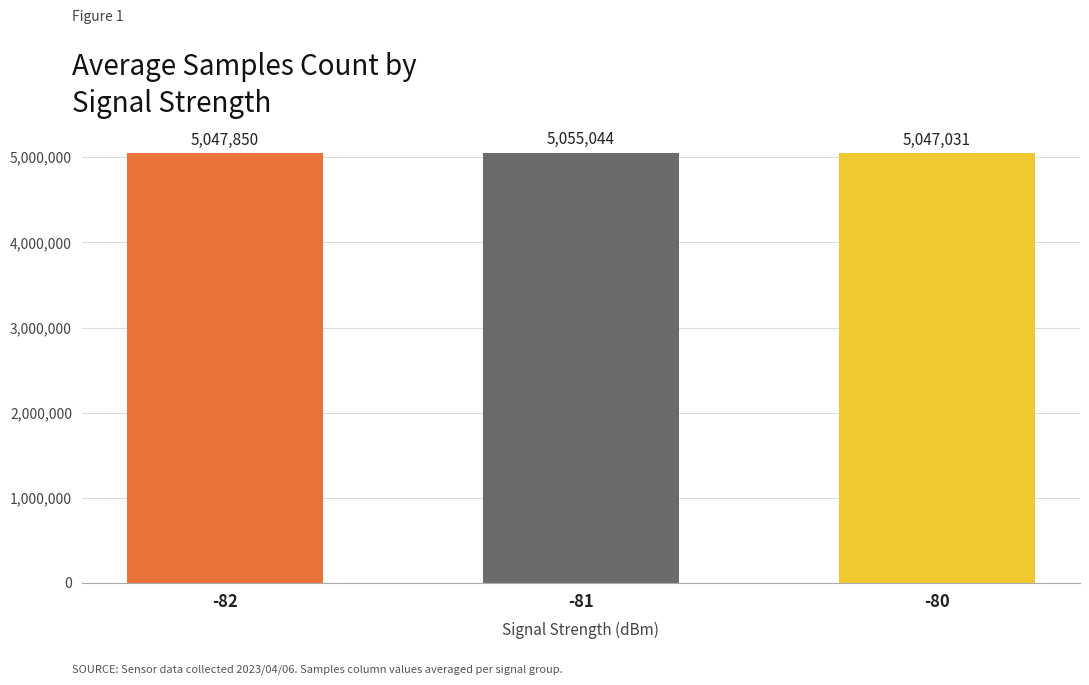

List the labels in order of value, largest first.

-81, -82, -80